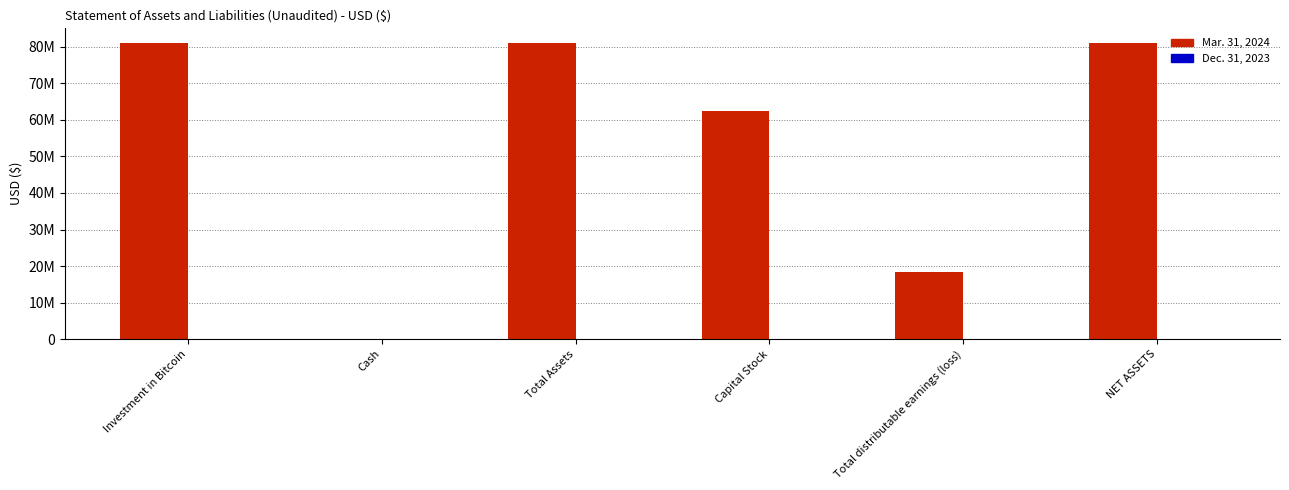

Are the bars grouped side by side (vs. stacked)?

Yes